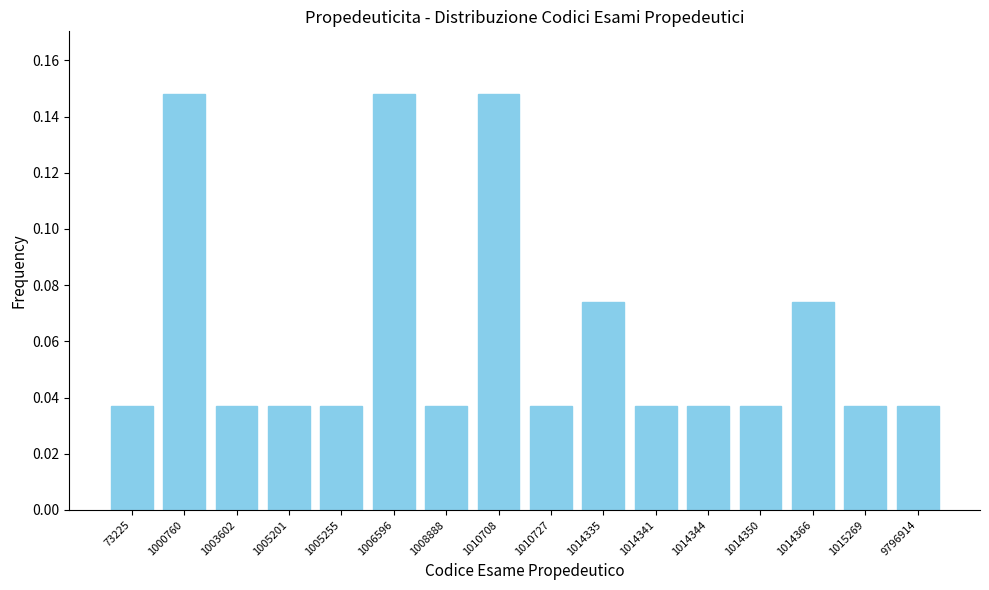

What is the change in value from 73225 to 1006596?

+0.1